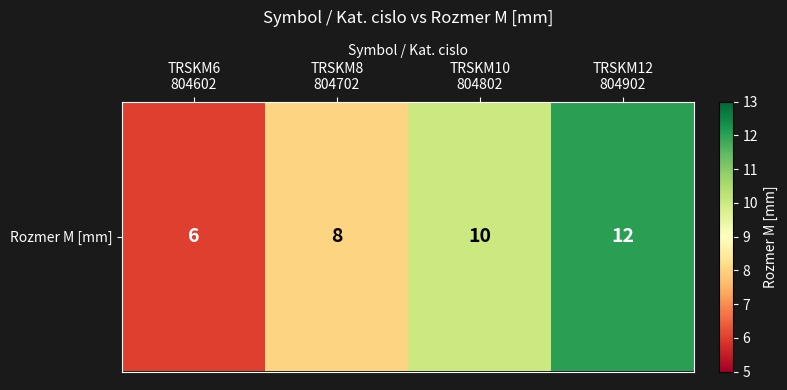

Which has a higher value, TRSKM12
804902 or TRSKM6
804602?

TRSKM12
804902